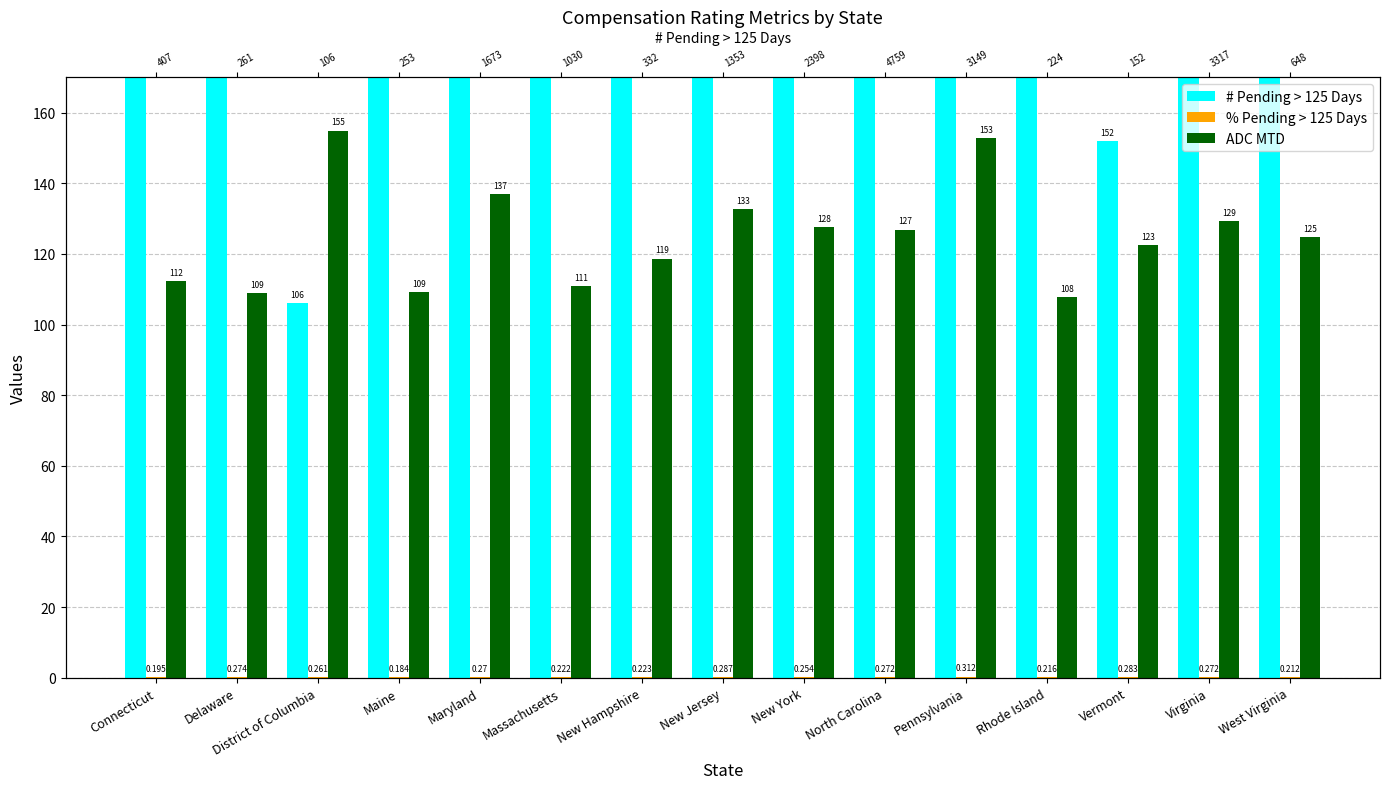

What is the label of the 14th bar from the right?

Delaware